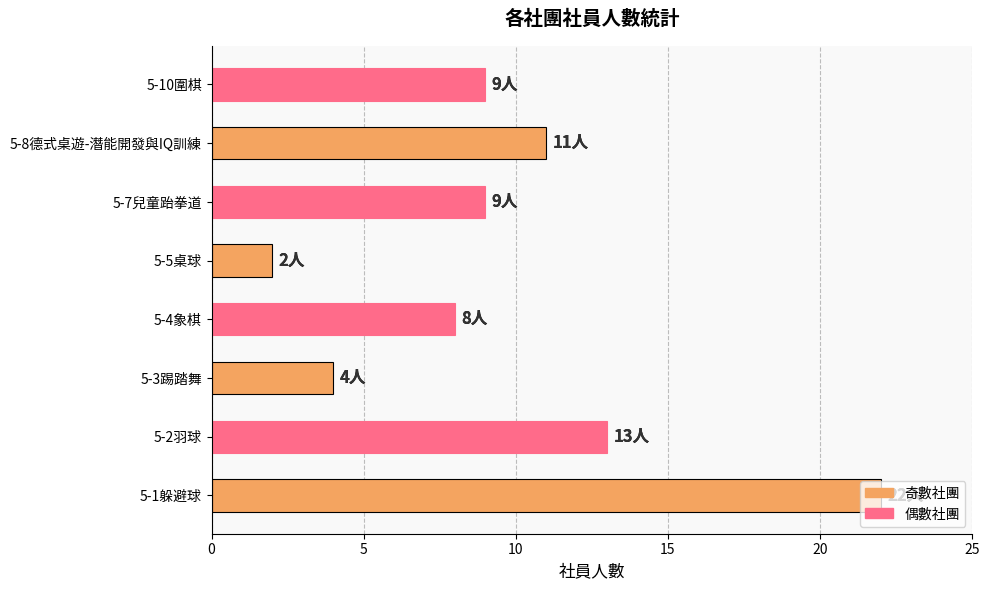

What is the change in value from 5-2羽球 to 5-5桌球?

-11